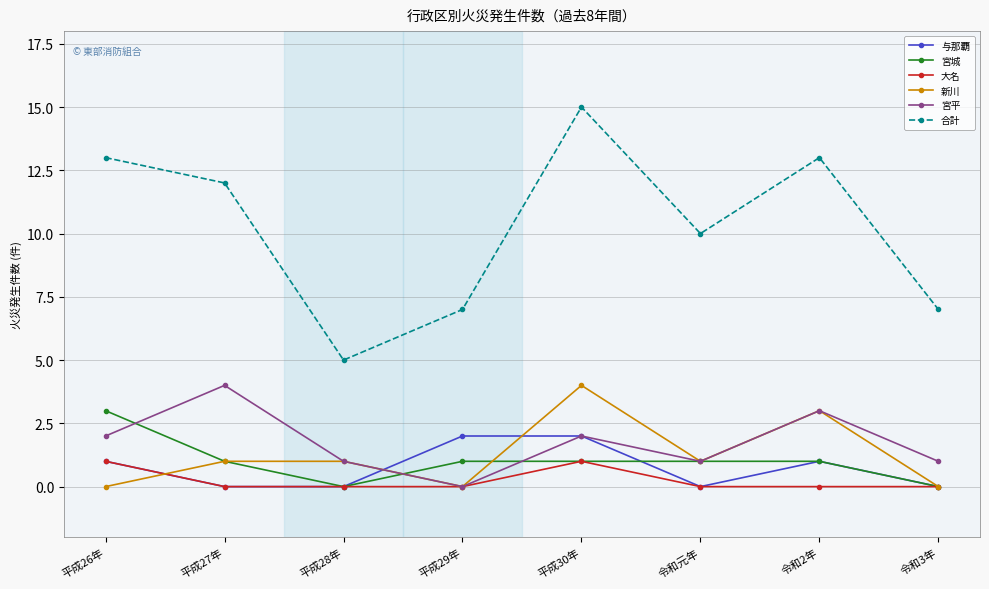

What is the label of the 3rd point from the left?

平成28年